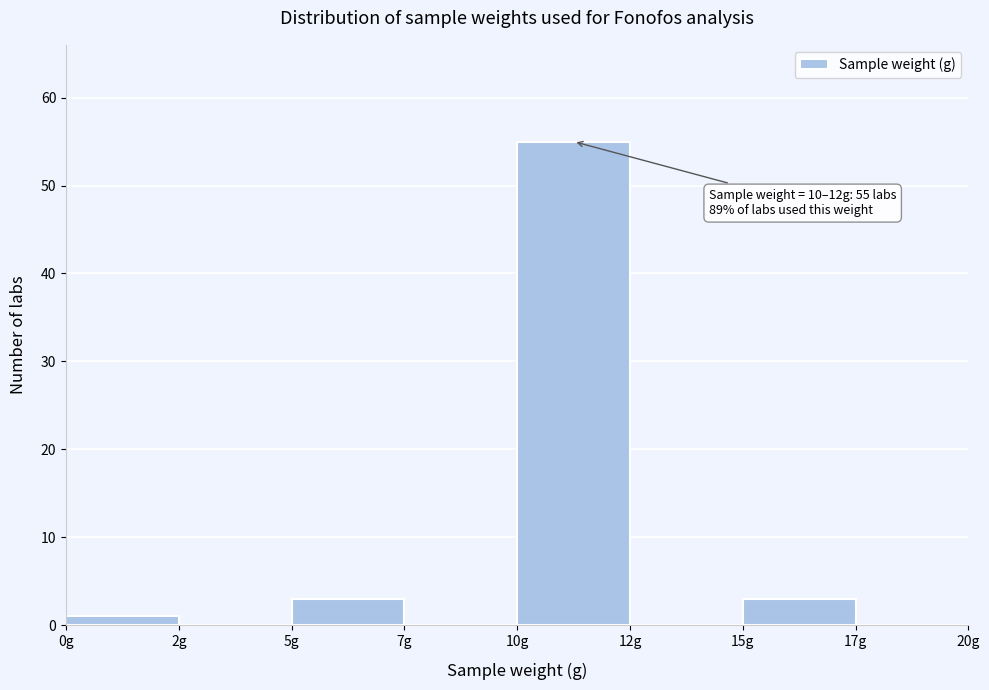

Reading left to right, extract all data points from this chart.

0g=1	2g=0	5g=3	7g=0	10g=55	12g=0	15g=3	17g=0